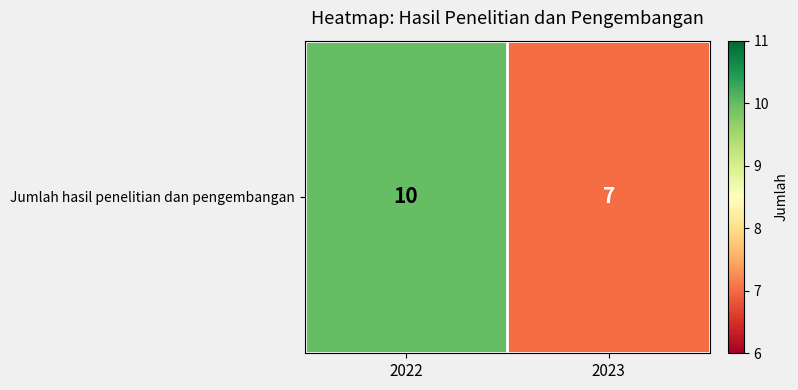

Reading left to right, extract all data points from this chart.

10	7